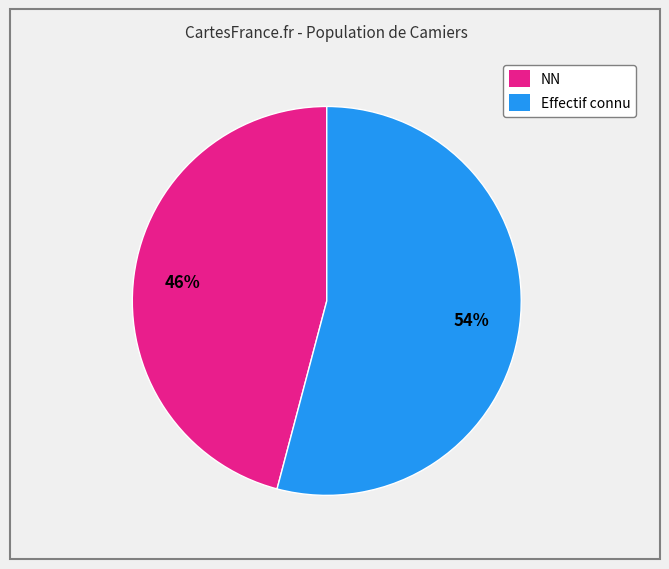

How many slices are in this pie chart?

2